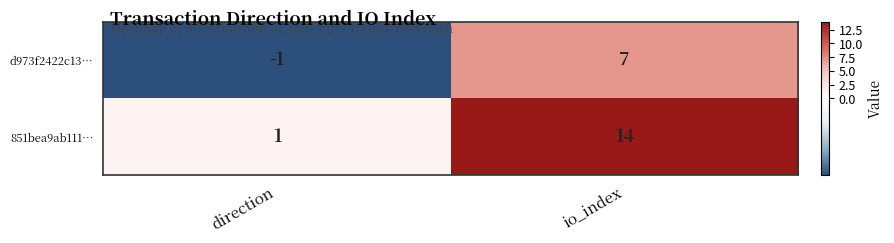

The value of 851bea9ab111… at io_index is 24. True or false?

False